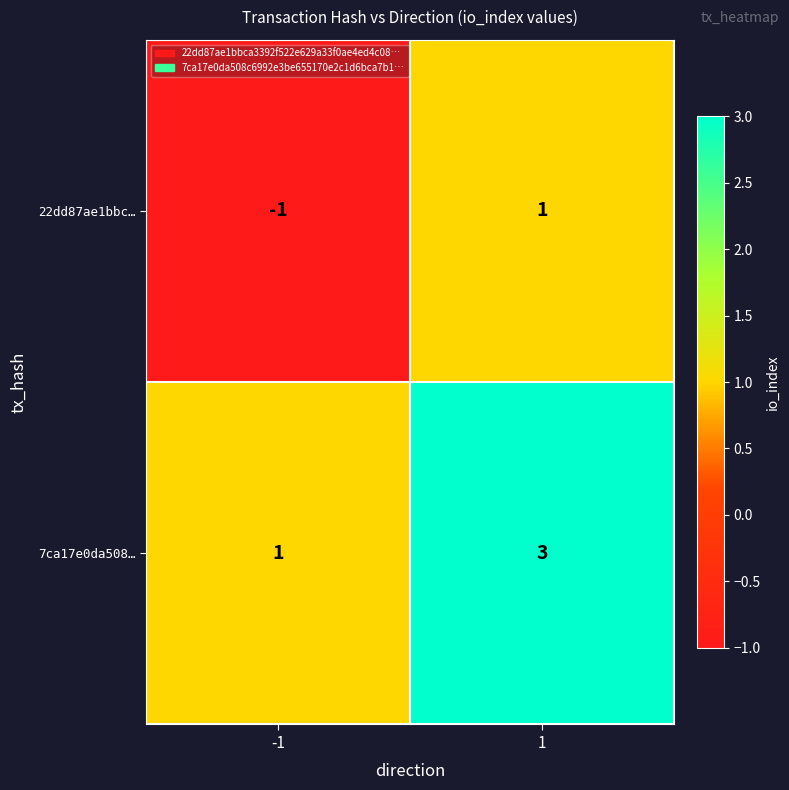

What is the total value across all series at 1?

4